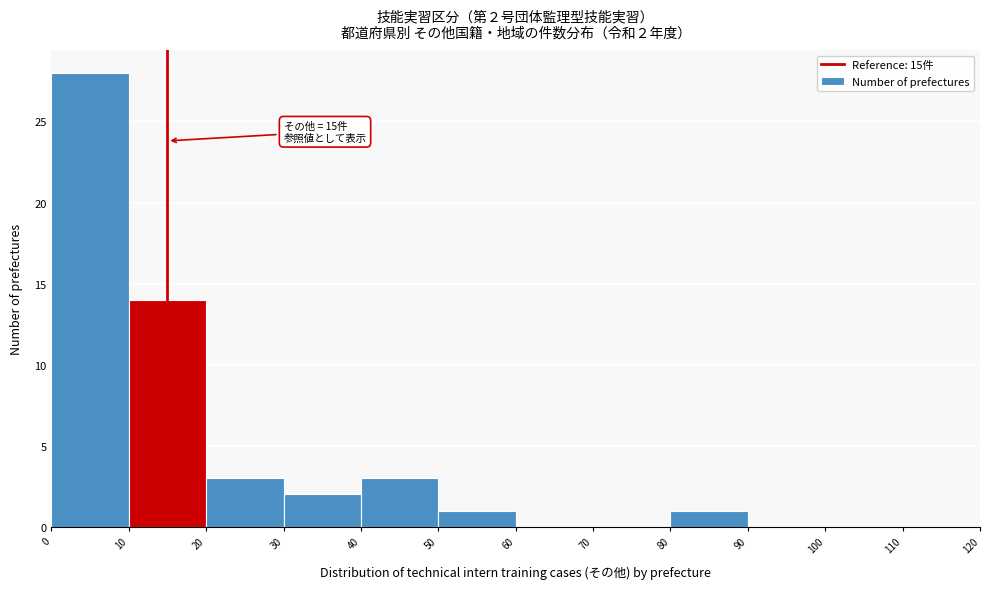

Which range on the x-axis has the tallest bar?

0 to 10